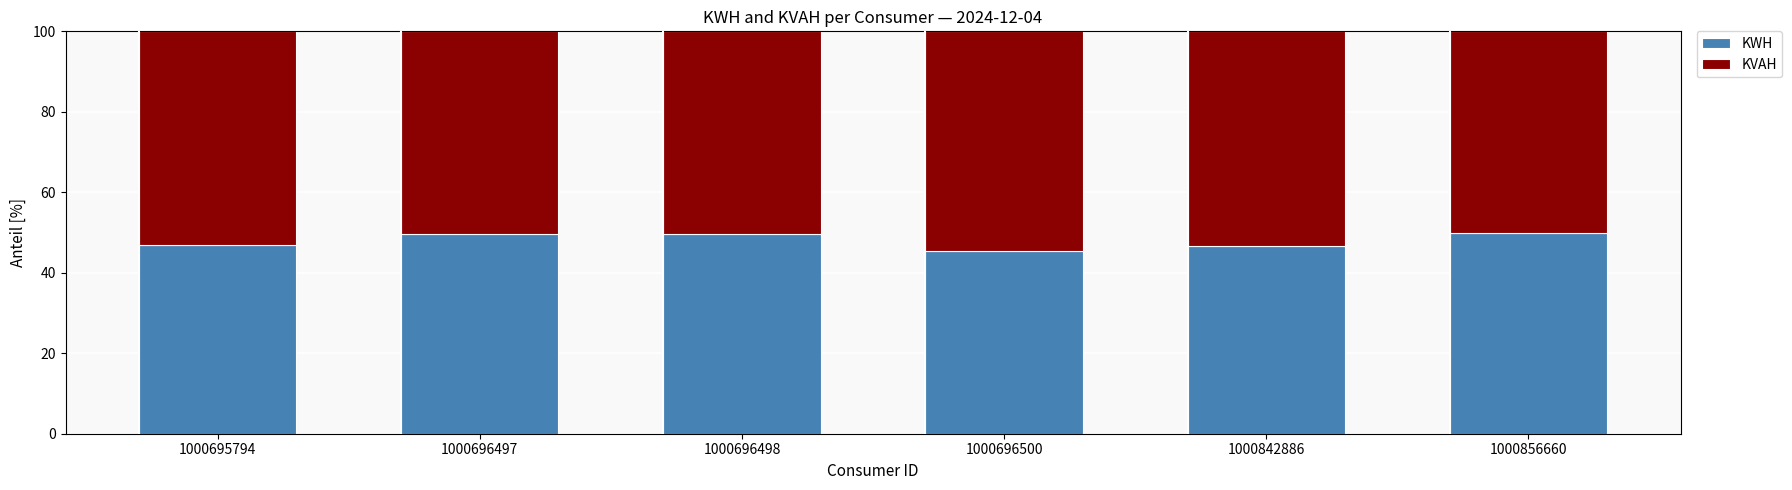

What are all the series names shown in the legend?

KWH, KVAH